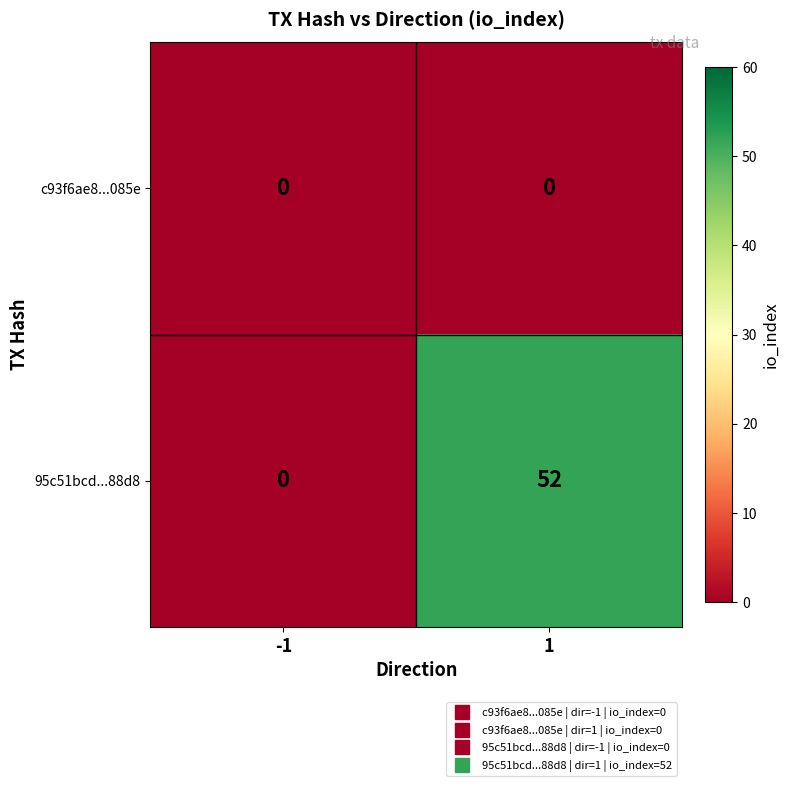

What is the difference between the 95c51bcd...88d8 values at -1 and 1?

52